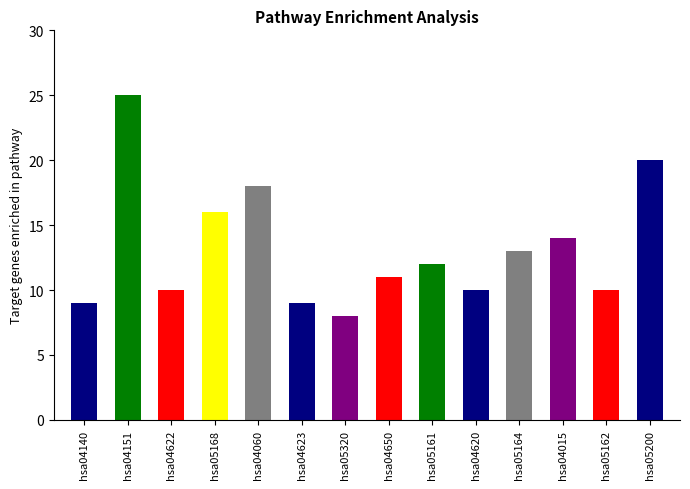

The value at hsa04060 is 9. True or false?

False